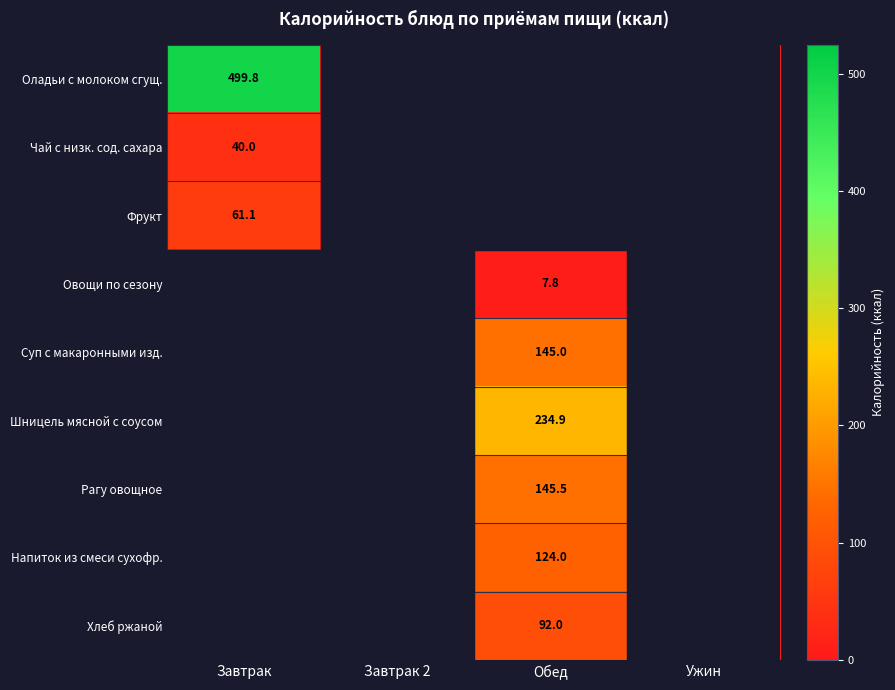

The Фрукт series shows 61.1 at Завтрак. True or false?

True